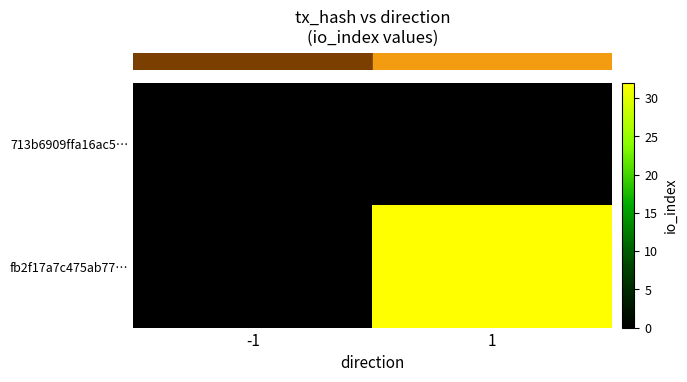

Rank the series by their average value, from highest to lowest.

row_0, row_1